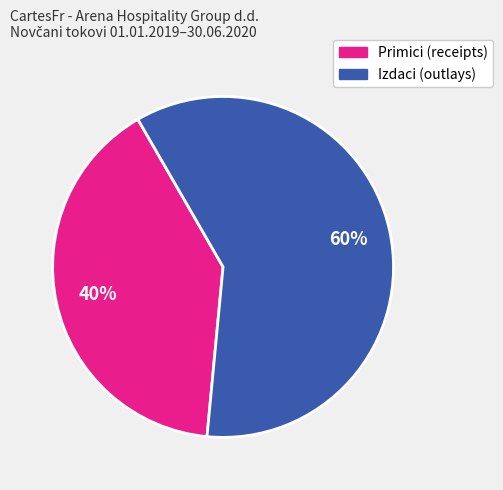

Does any single category account for the majority?

Yes